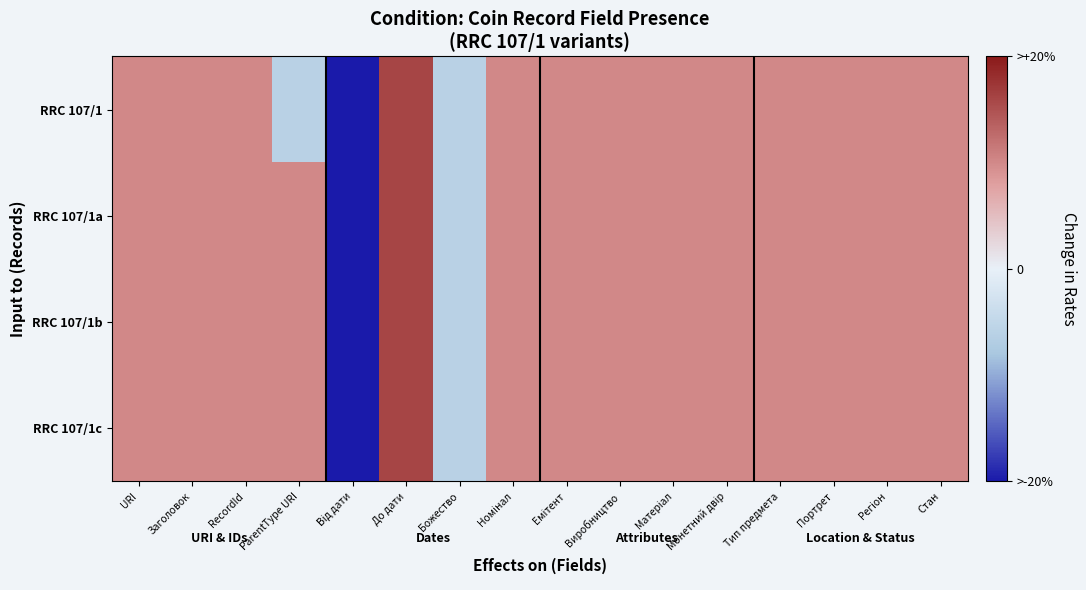

At how many categories does at least one series exceed 0?

14